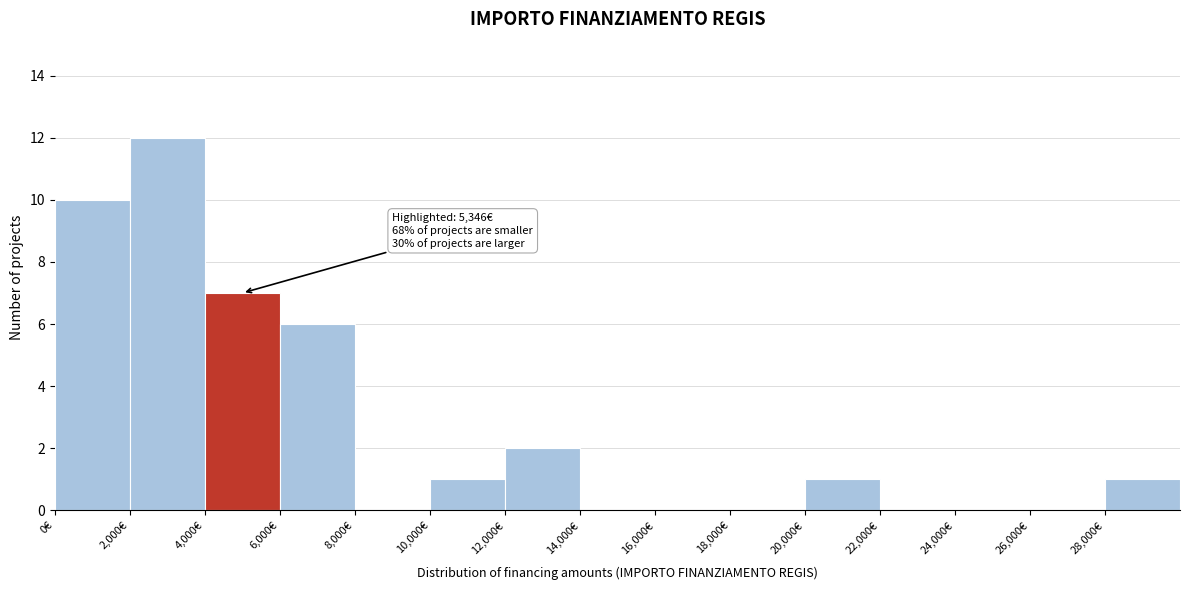

Which range on the x-axis has the tallest bar?

2000 to 4000